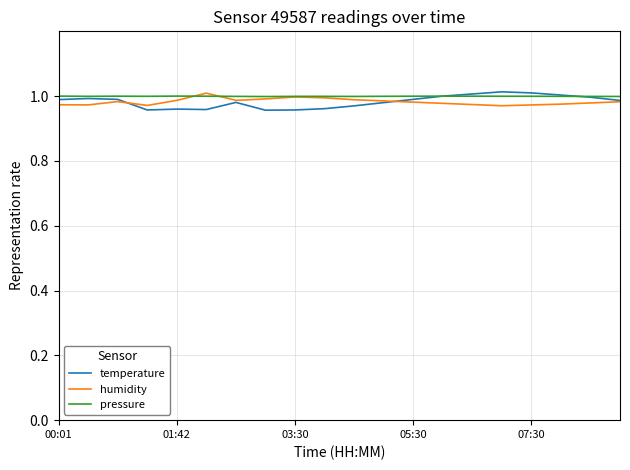

The humidity series shows 1.3 at 05:30. True or false?

False